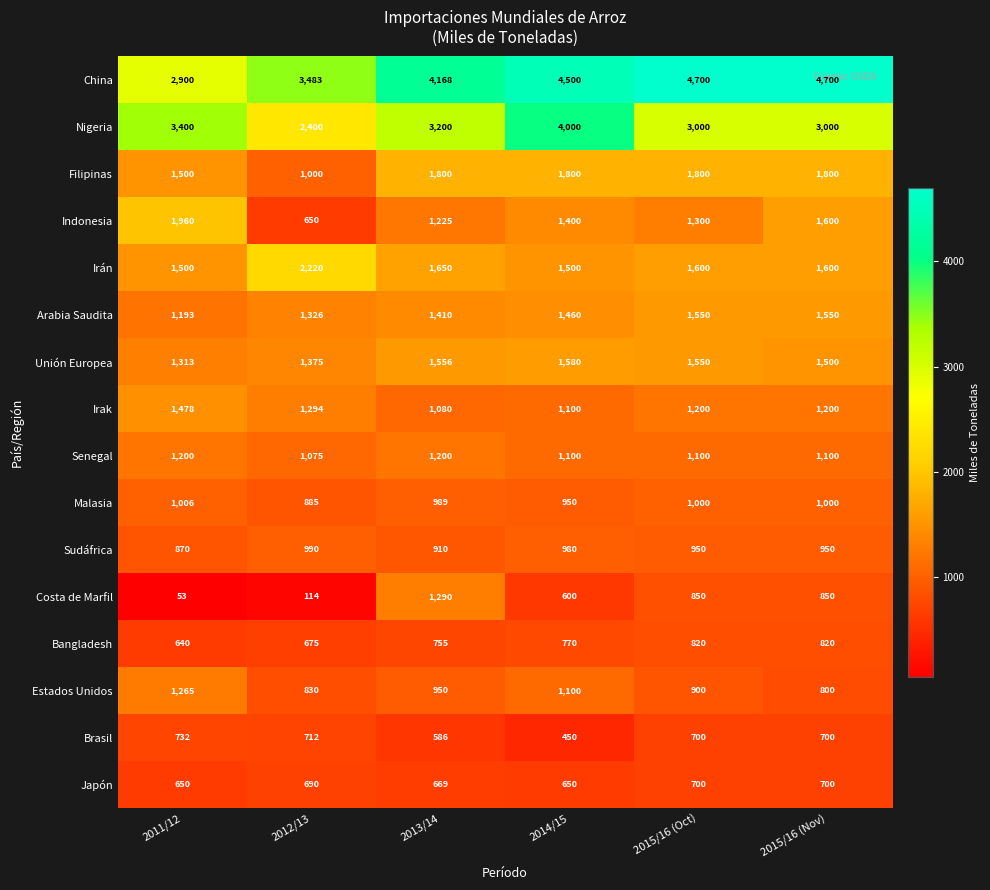

The value of Indonesia at 2012/13 is 168. True or false?

False